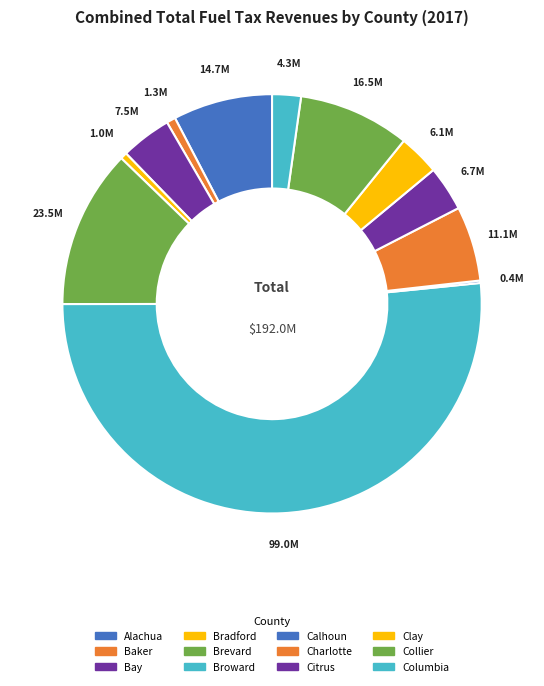

Combined, what portion of the pie is Brevard and Clay?

15.4%